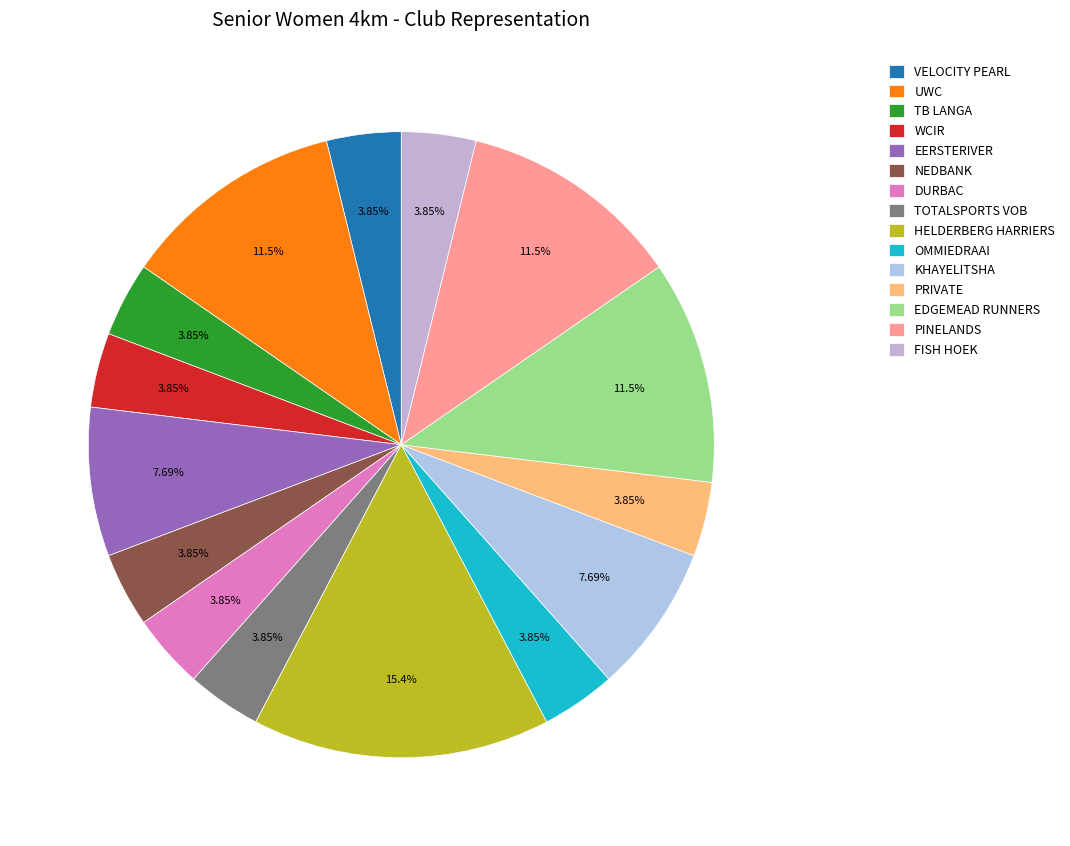

Is the sum of FISH HOEK and HELDERBERG HARRIERS greater than half?

No